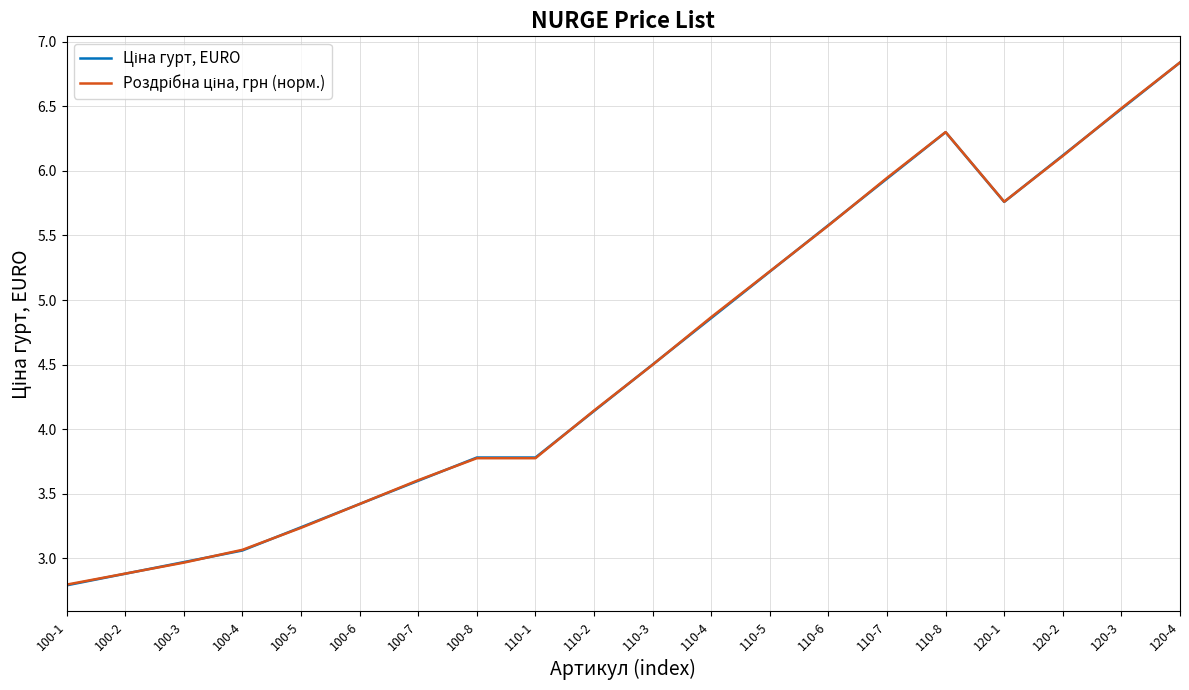

What position from the right is 110-1?

12